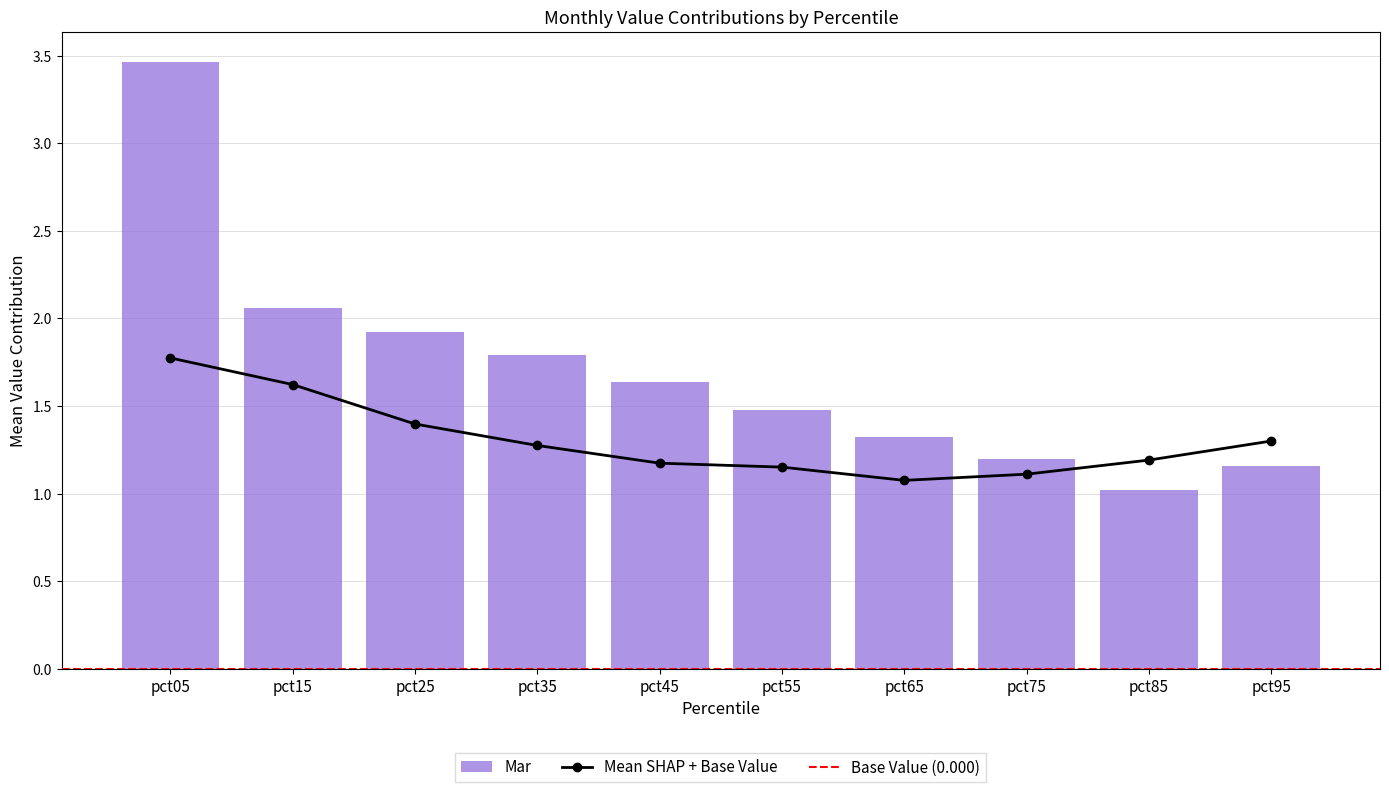

Which category has the highest value in the Mar series?

pct05